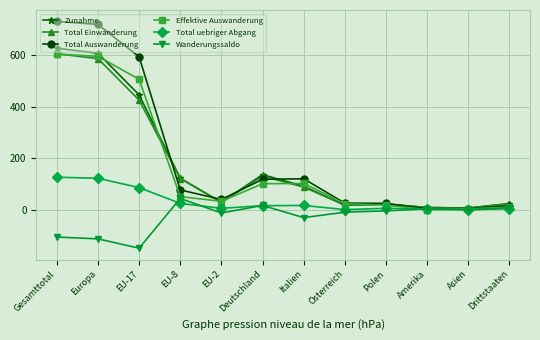

What is the label of the 8th point from the left?

Österreich